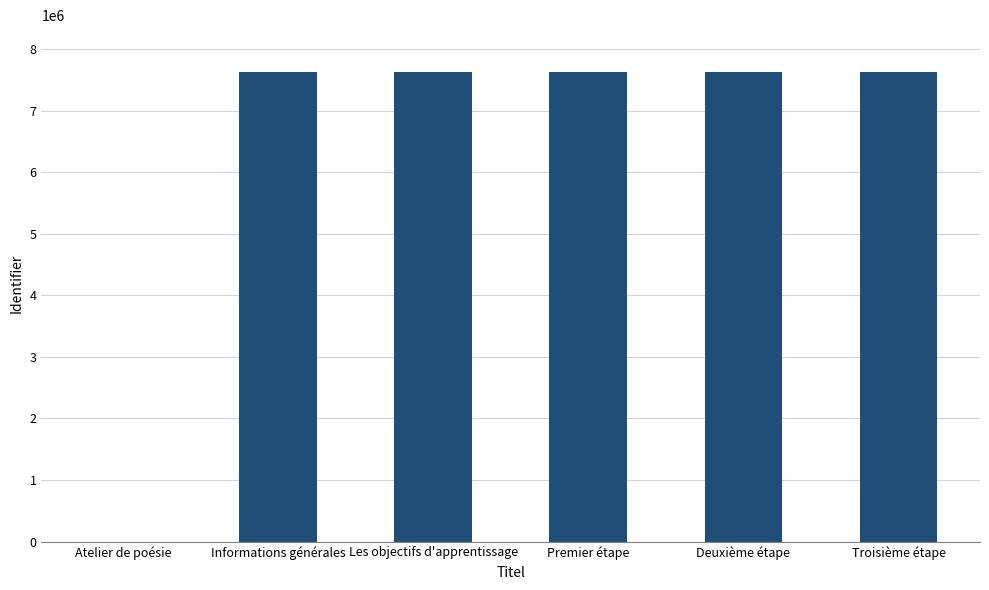

Is it true that the value at Atelier de poésie is 4164254?

False